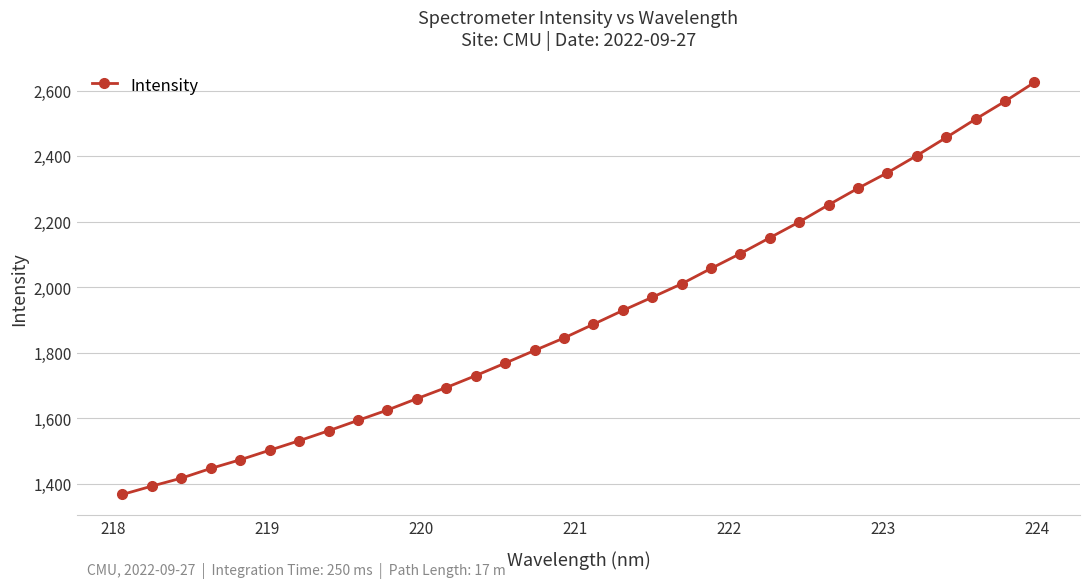

Reading right to left, what are all the values shown in this chart?

2624.9	2567.2	2513.0	2456.8	2401.6	2349.3	2301.9	2251.4	2199.0	2150.8	2102.6	2057.0	2010.1	1969.1	1928.7	1886.7	1844.8	1806.6	1768.0	1729.9	1693.6	1659.6	1624.9	1593.3	1561.6	1531.1	1502.2	1473.1	1446.6	1416.9	1392.7	1367.2